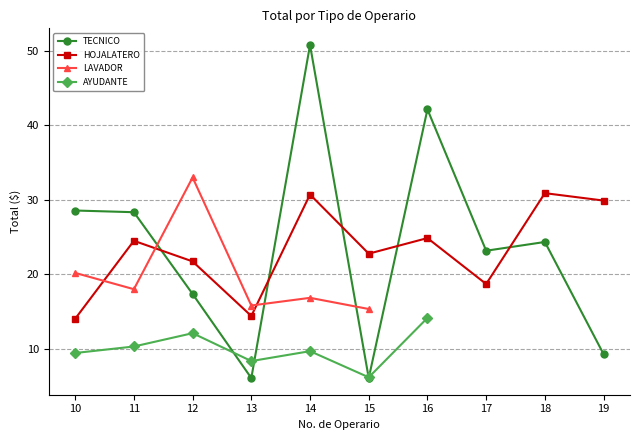

What is the difference between the TECNICO values at 15 and 14?

44.7